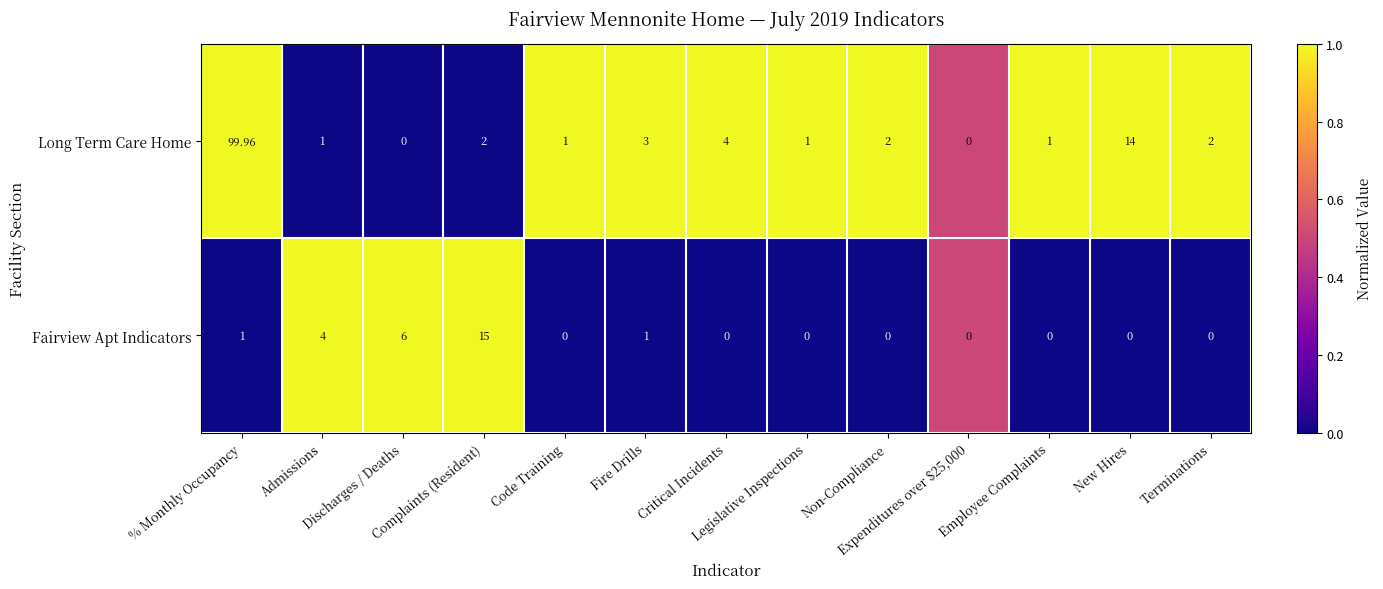

At Terminations, list the series in order from smallest to largest.

Fairview Apt Indicators, Long Term Care Home